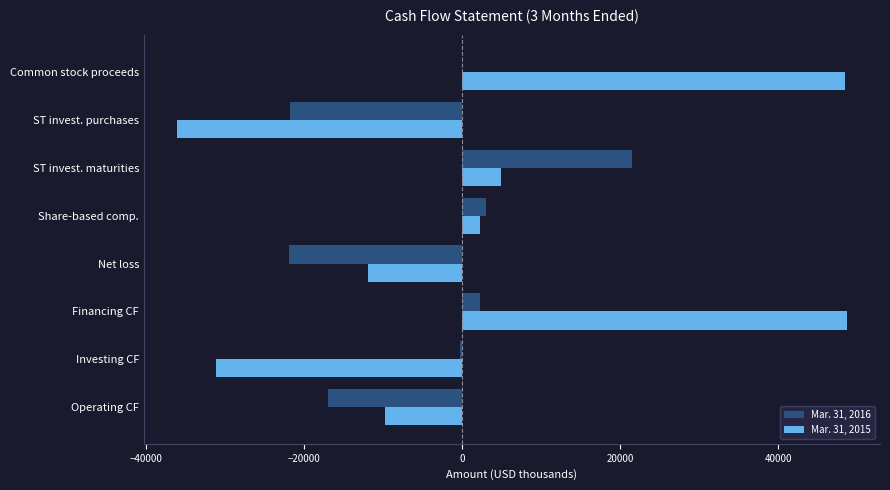

Which category has the highest value in the Mar. 31, 2016 series?

ST invest. maturities